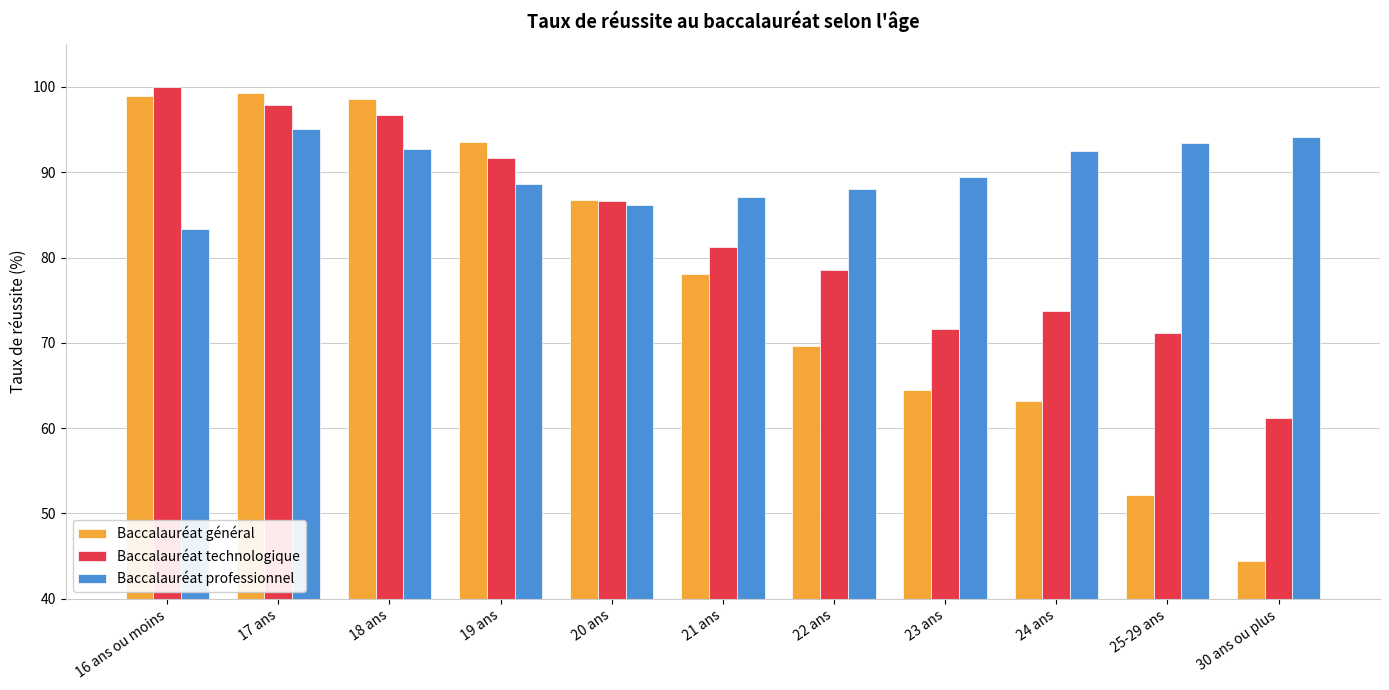

How many data points in Baccalauréat technologique are less than 81?

5